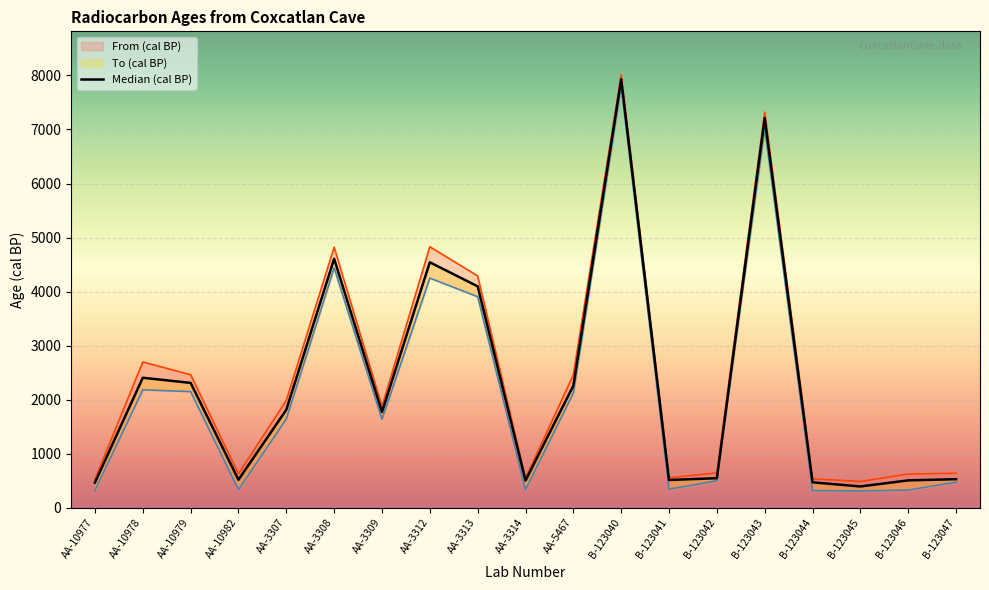

What is the highest value of the To (cal BP) series?

7800